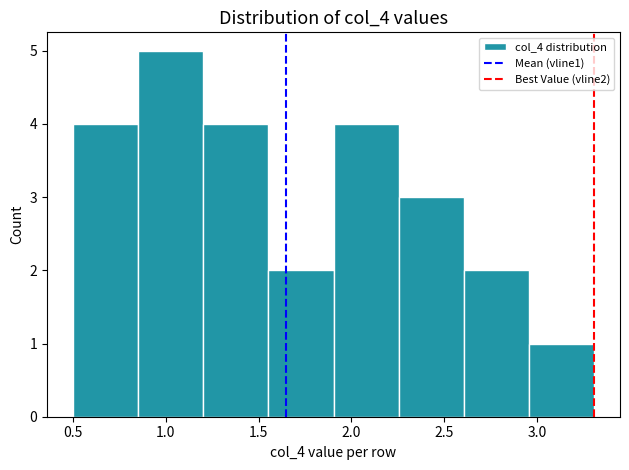

Which range on the x-axis has the tallest bar?

0.85 to 1.20